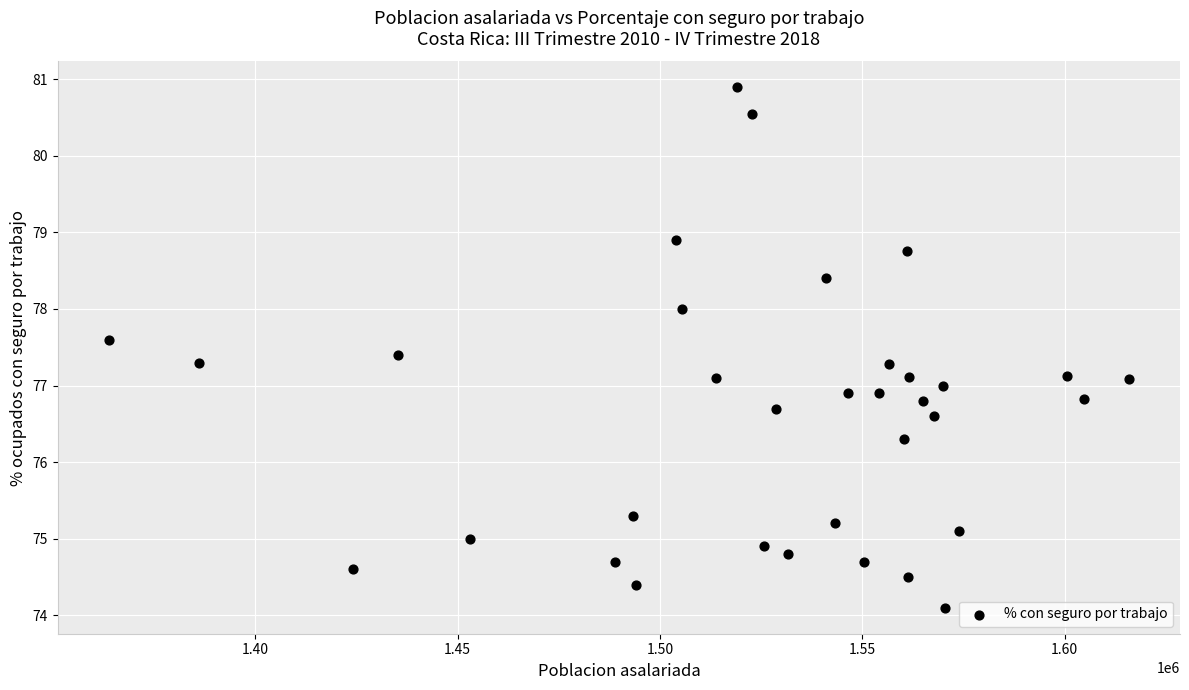

What is the range of X values (max minus min)?

252118.0